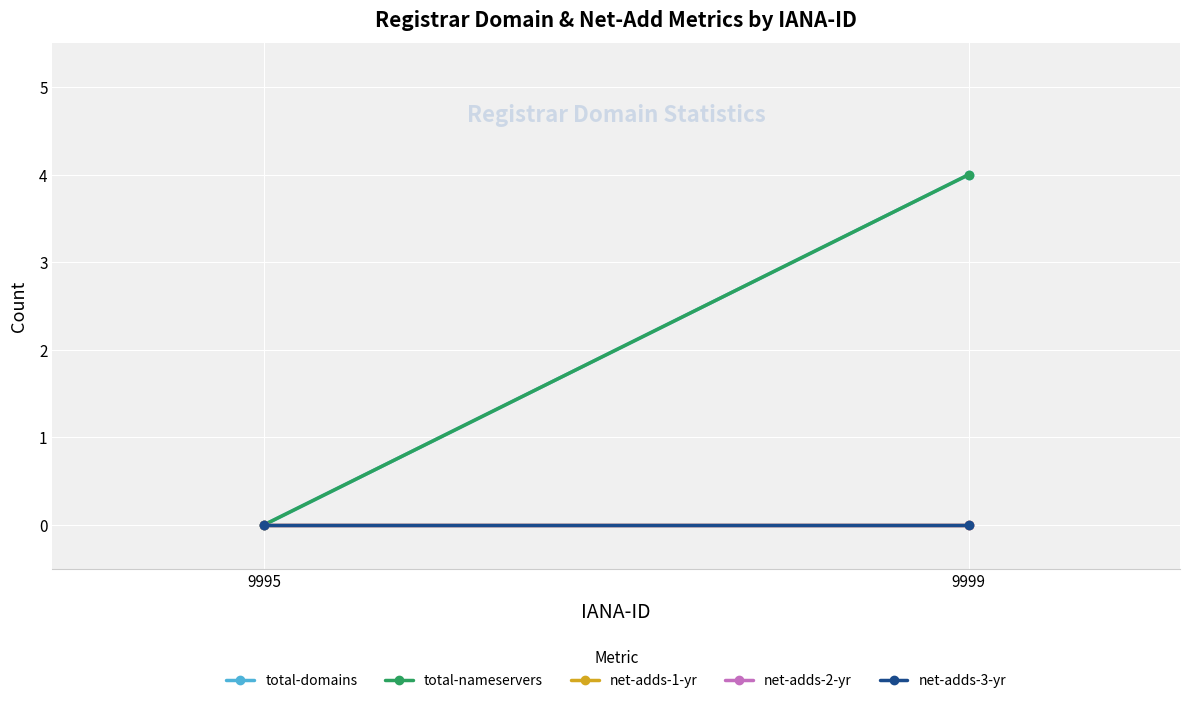

Reading left to right, what are all the values shown in this chart?

total-domains: 0	4
total-nameservers: 0	4
net-adds-1-yr: 0	0
net-adds-2-yr: 0	0
net-adds-3-yr: 0	0